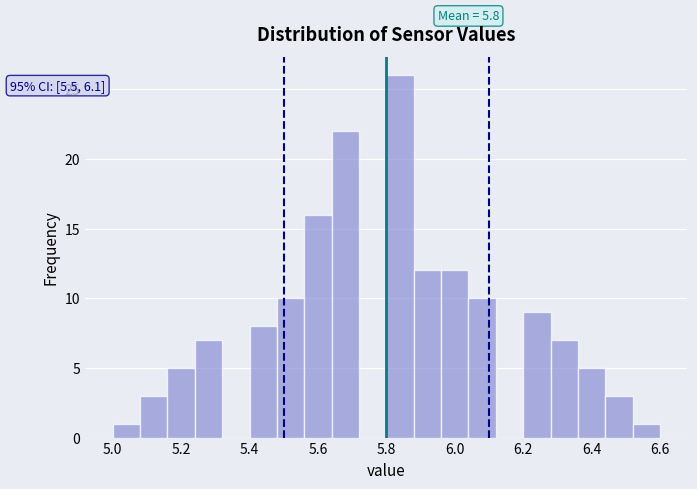

Over which range of the x-axis is the bar tallest?

5.80 to 5.88